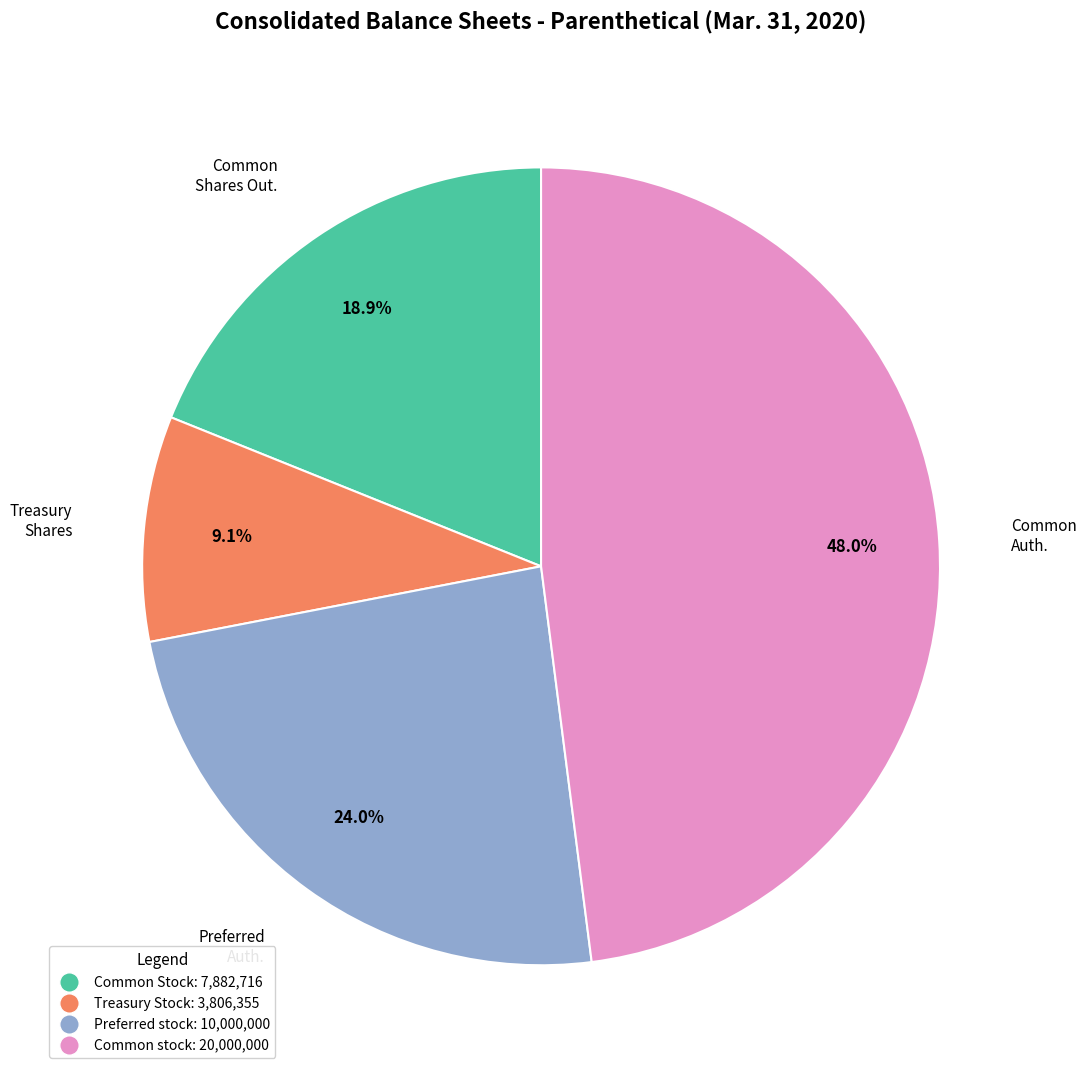

Count the number of slices in the pie.

4